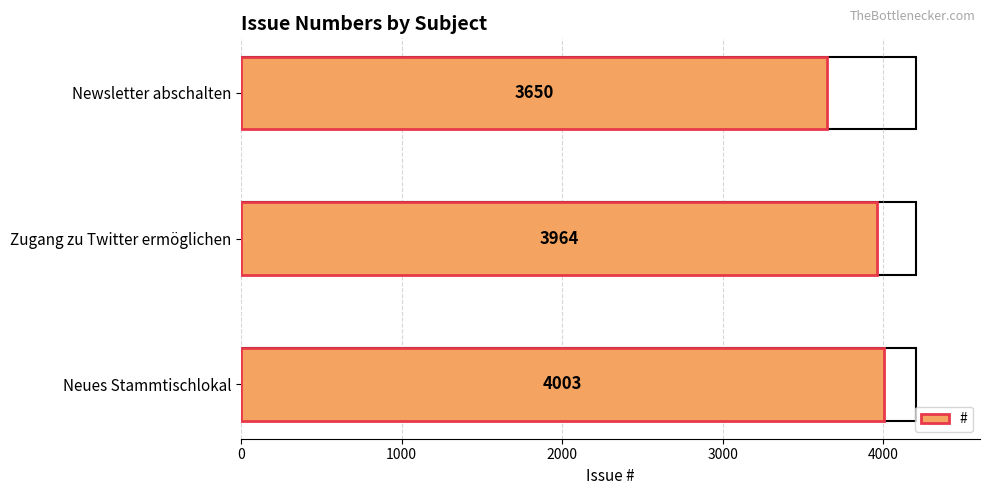

What is the ratio of the value at Neues Stammtischlokal to the value at Zugang zu Twitter ermöglichen?

1.0